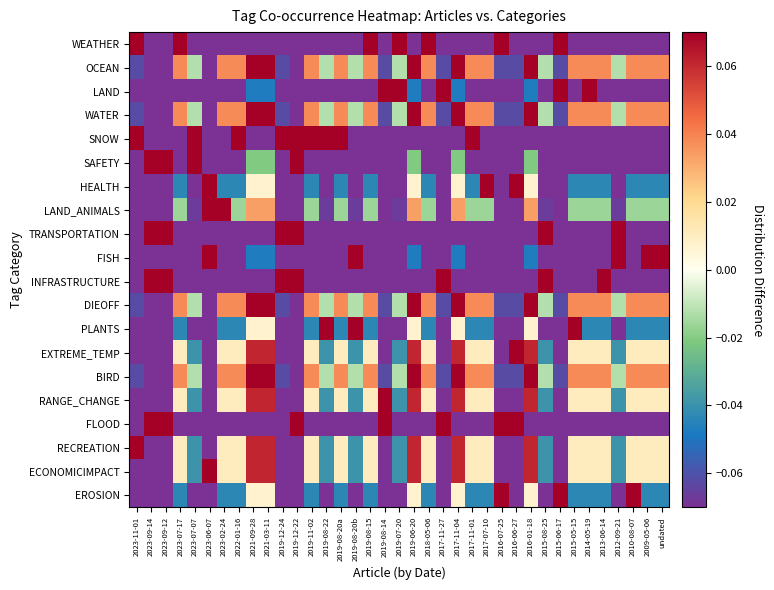

What is the difference between the highest and lowest values at 2023-11-01?

1.2